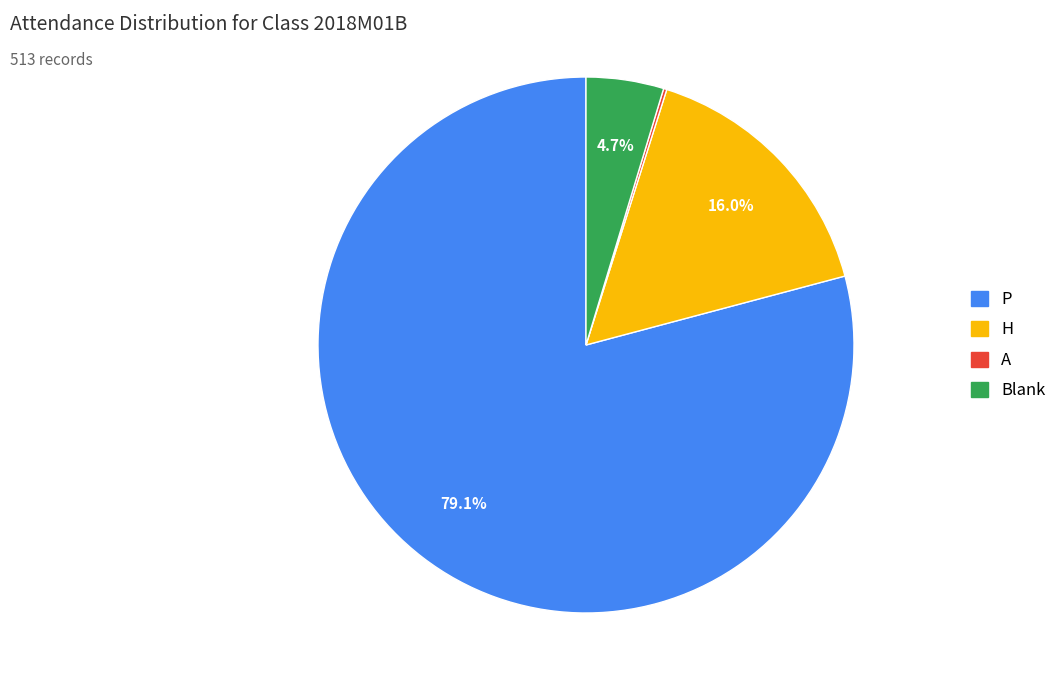

Is there any slice that represents more than half of the pie?

Yes